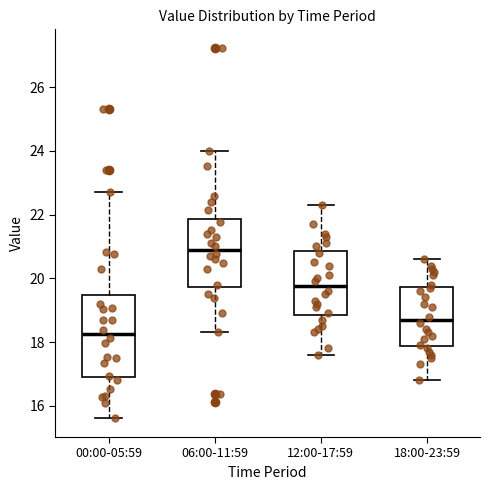

Reading left to right, transcribe this box plot: for each box, give where its median line is, the range the box spans, and where its two whiskers end, as read against the y-axis. The values are not printed on the chart, so give them approximately, as read against the axis.

00:00-05:59: median 18.2, box 16.8 to 19.4, whiskers 15.6 to 22.8
06:00-11:59: median 20.8, box 19.8 to 21.8, whiskers 18.4 to 24.0
12:00-17:59: median 19.8, box 18.8 to 20.8, whiskers 17.6 to 22.4
18:00-23:59: median 18.8, box 17.8 to 19.8, whiskers 16.8 to 20.6